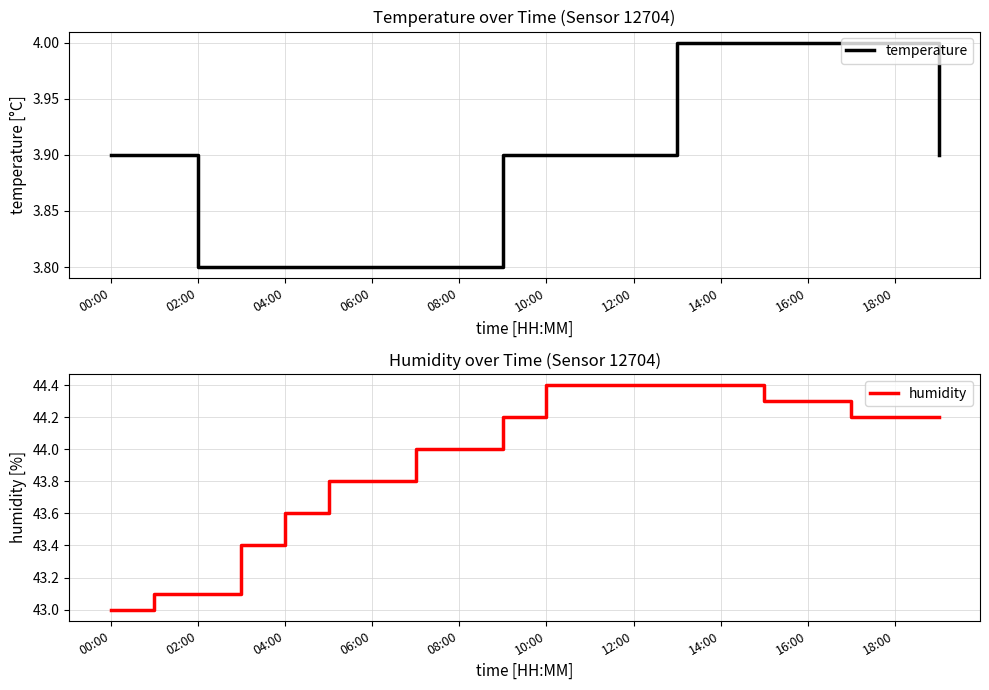

What is the total value across all series at 13?

48.4